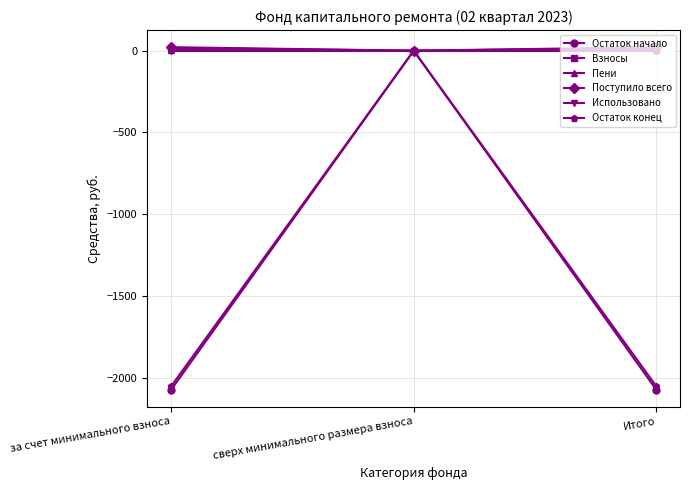

At which category is the sum across all series the highest?

сверх минимального размера взноса